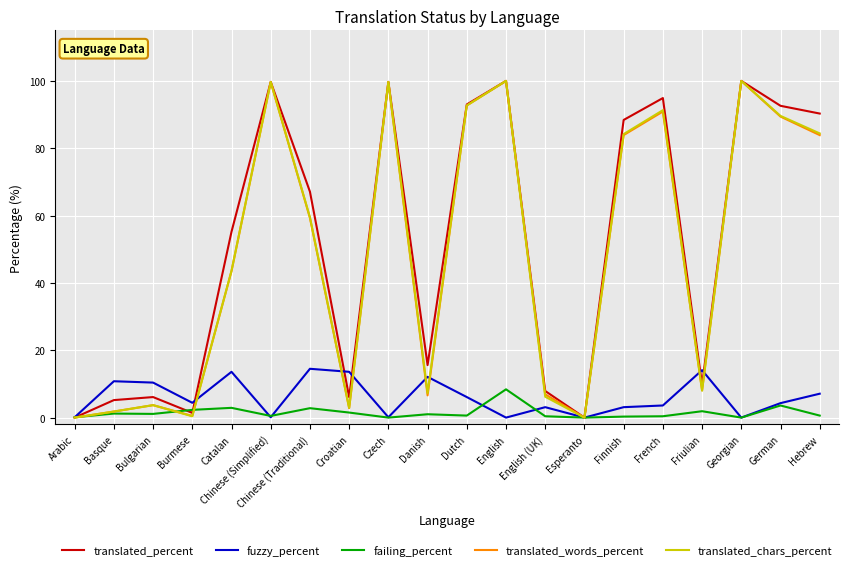

Is it true that translated_chars_percent equals 59.5 at Chinese (Traditional)?

True